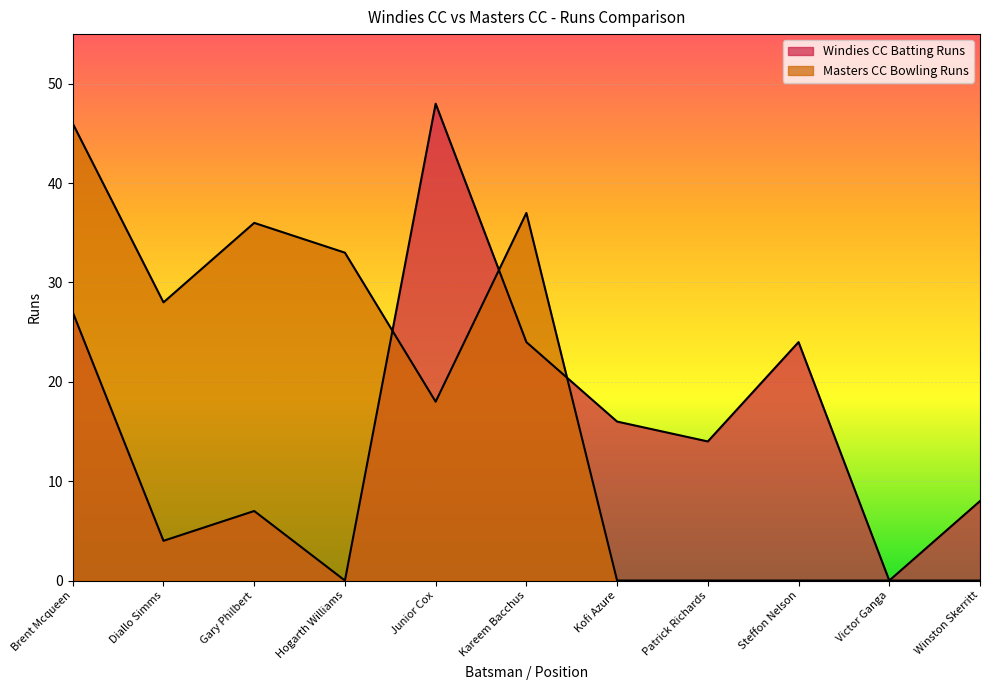

True or false: Windies CC Batting Runs has a value of 5 at Patrick Richards.

False